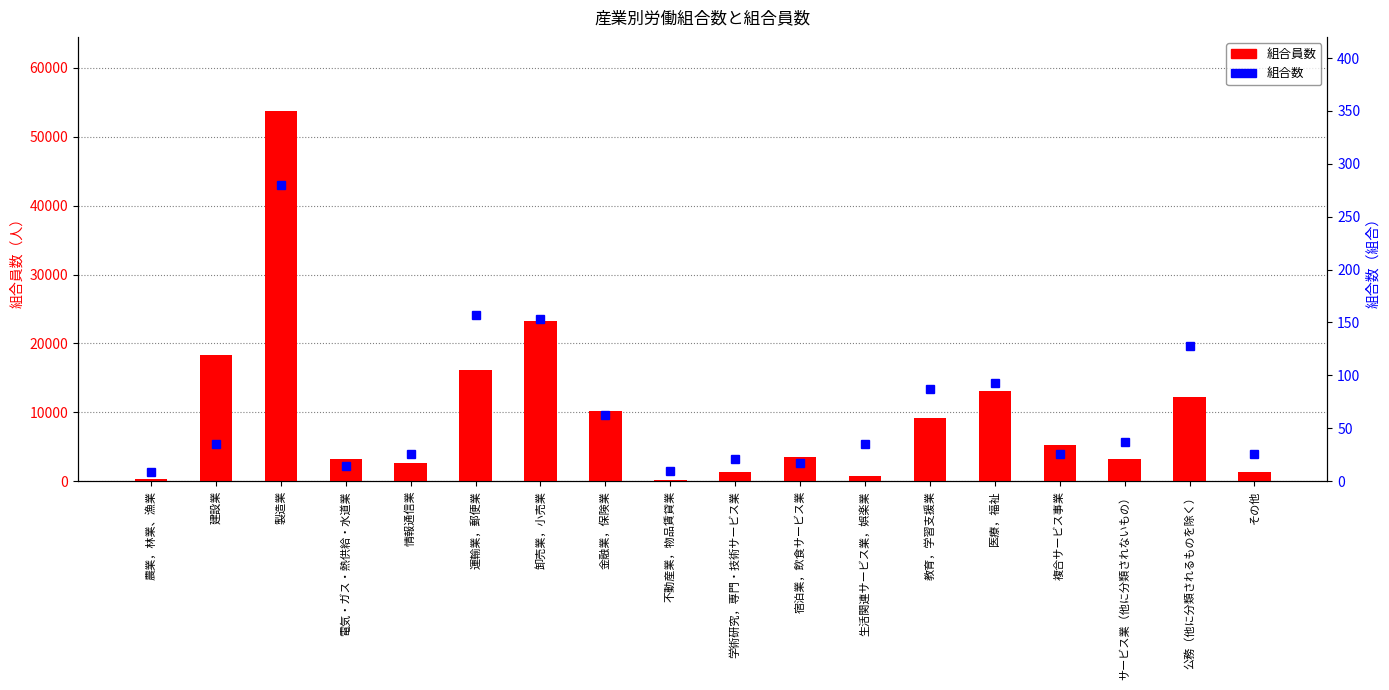

At which label does 組合数 reach its minimum?

農業，林業、漁業